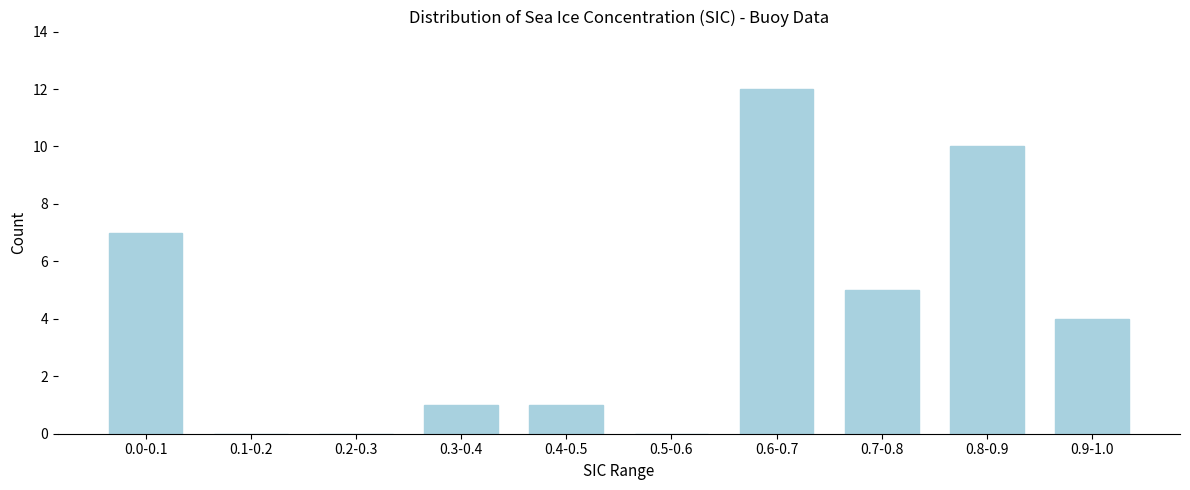

Reading right to left, list all the values displayed in this chart.

0.9-1.0=4	0.8-0.9=10	0.7-0.8=5	0.6-0.7=12	0.5-0.6=0	0.4-0.5=1	0.3-0.4=1	0.2-0.3=0	0.1-0.2=0	0.0-0.1=7